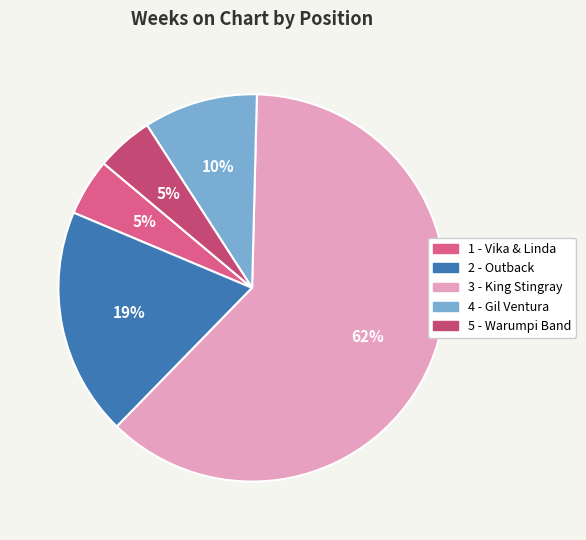

What is the change in value from 2 - Outback to 5 - Warumpi Band?

-3